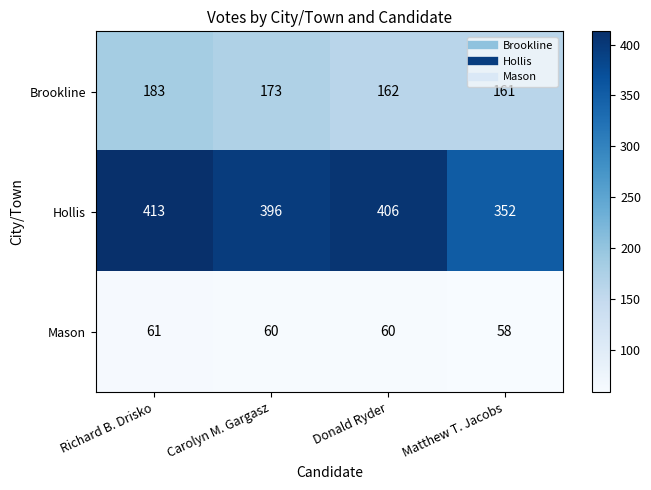

List the series in order of their peak value, highest first.

Hollis, Brookline, Mason